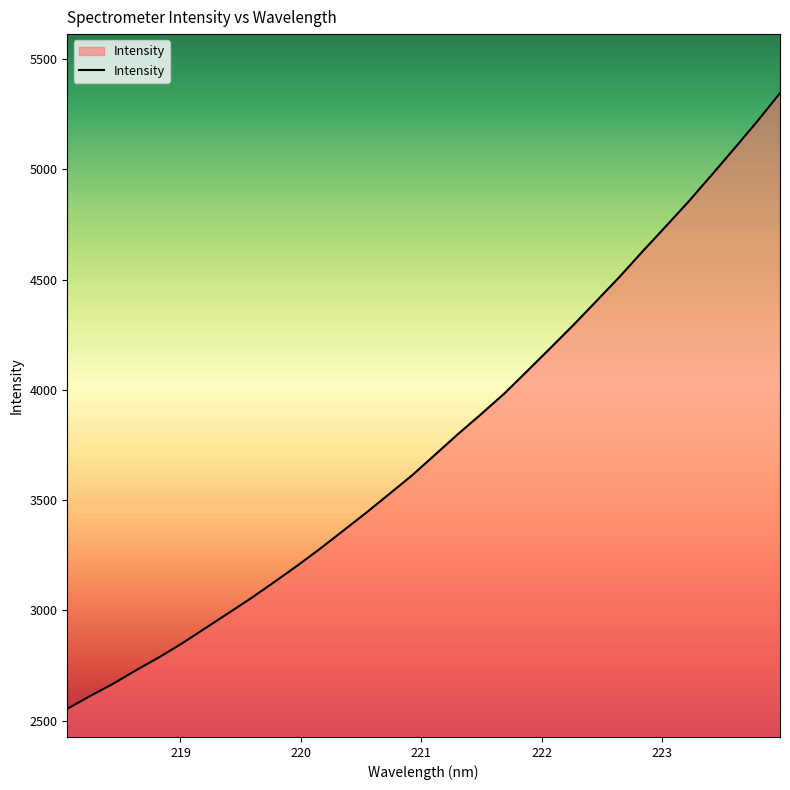

What is the minimum value shown in the chart?

2554.0